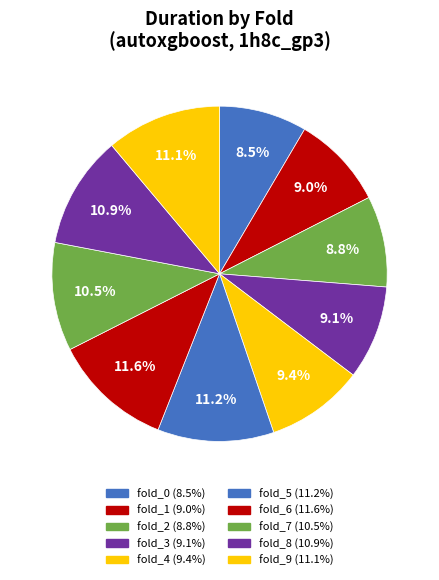

To the nearest percent, what is the average slice percentage?

10%